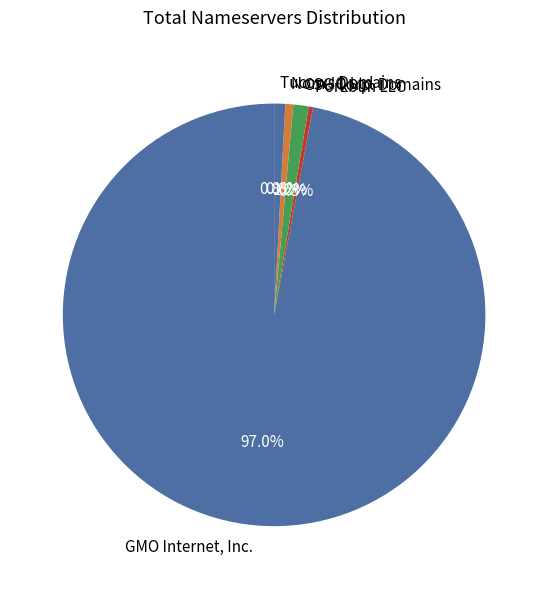

Does Nom-IQ Ltd represent more than half of the total?

No